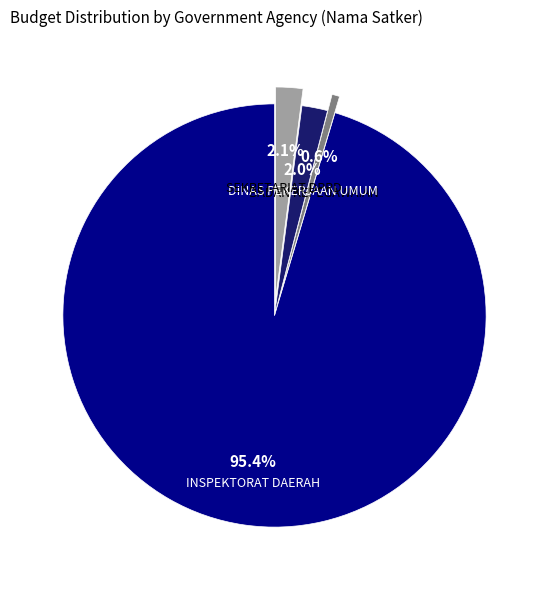

To the nearest percent, what is the average slice percentage?

25%